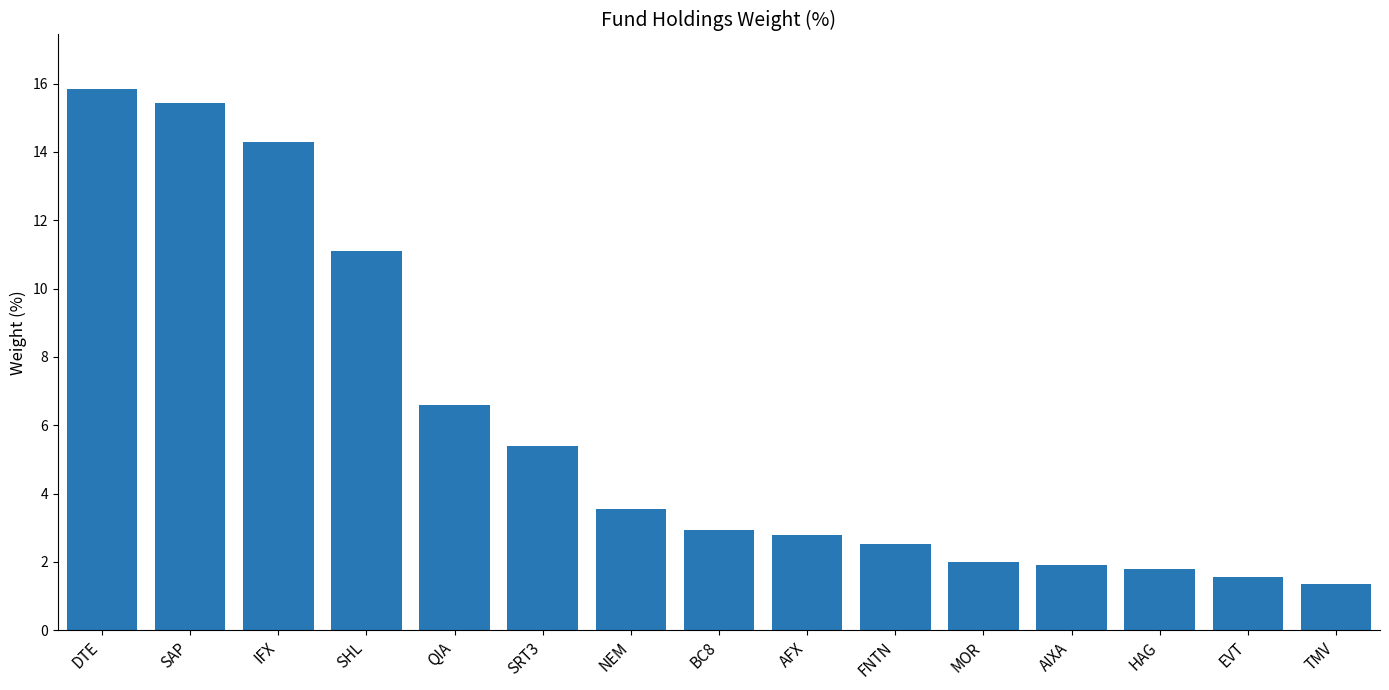

The value at SRT3 is 5.4. True or false?

True